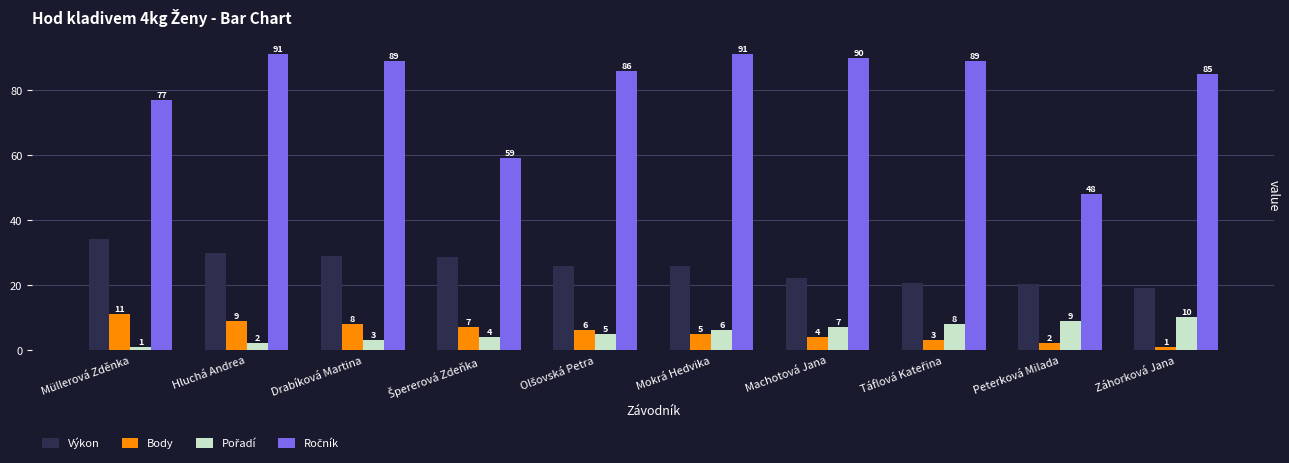

How many values in the Body series are below 6?

5